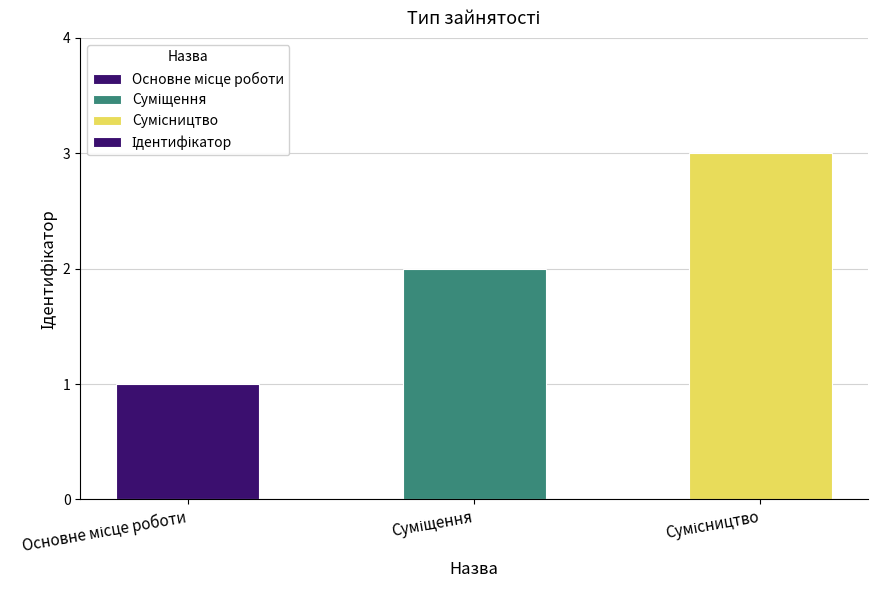

What is the maximum value shown in the chart?

3